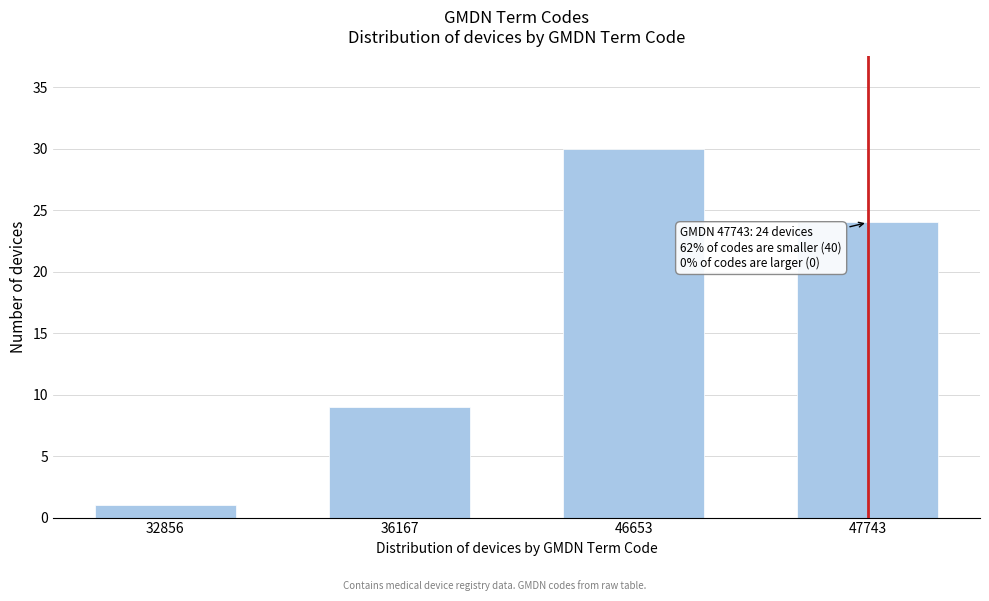

Reading left to right, what are all the values shown in this chart?

1	9	30	24